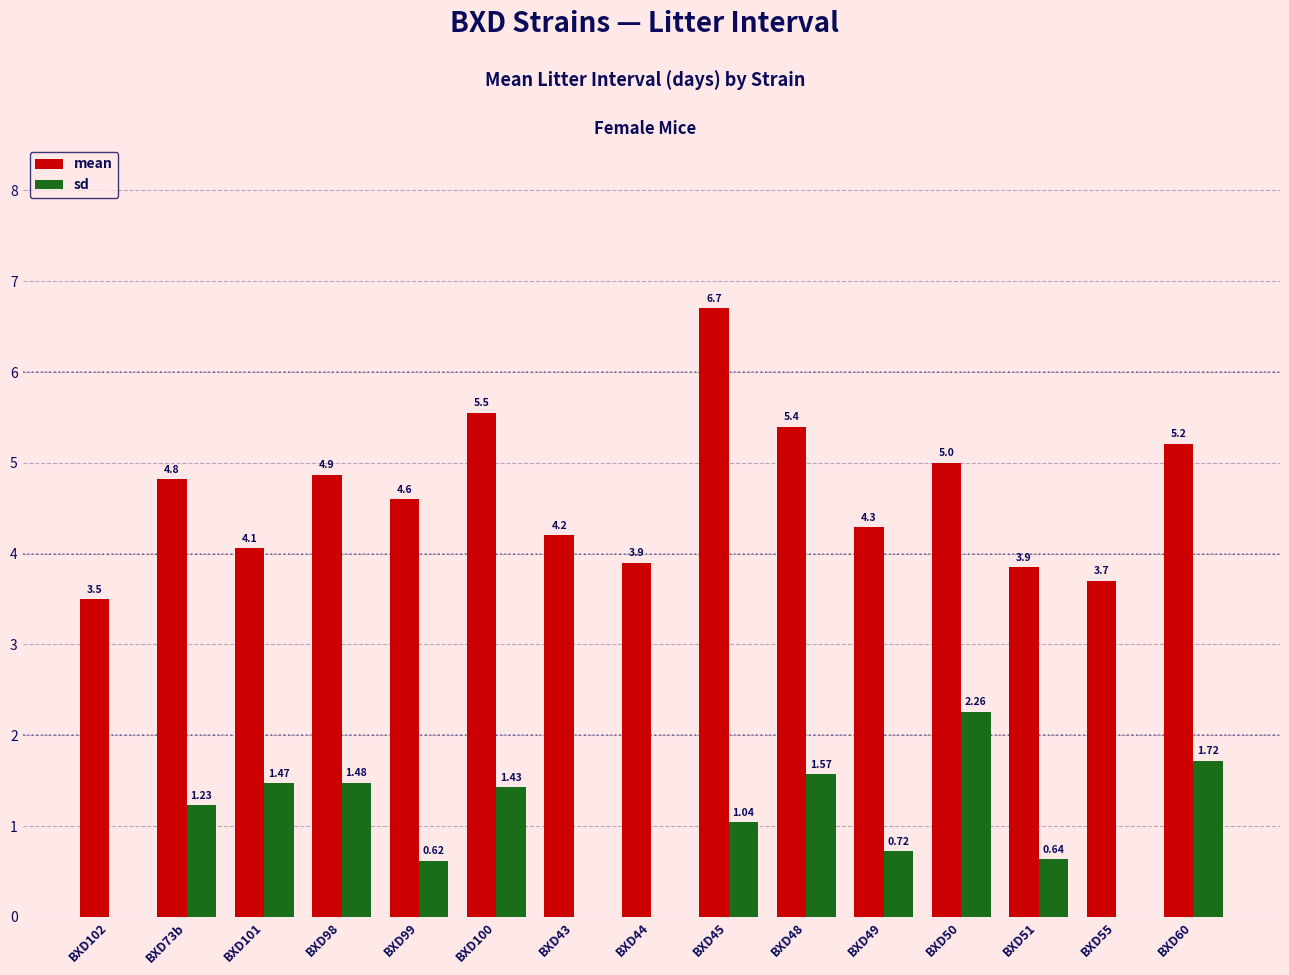

The mean series shows 7.2 at BXD99. True or false?

False